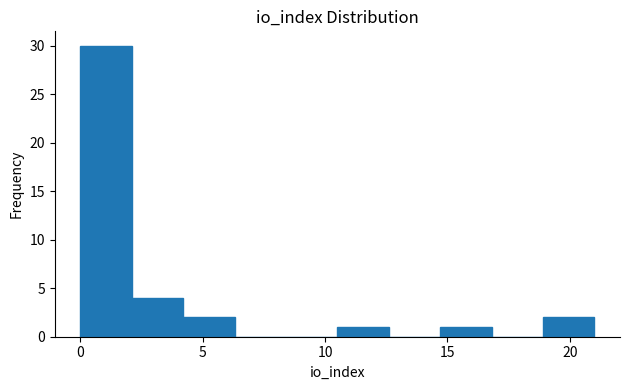

Reading left to right, transcribe this chart: for each bar, give the range it covers on the x-axis and its height. Neither the bar edges nor the heights are printed on the chart, so give them approximately, as read against the axes.

0.0 to 2.1: 30
2.1 to 4.2: 4
4.2 to 6.3: 2
6.3 to 8.4: 0
8.4 to 10.5: 0
10.5 to 12.6: 1
12.6 to 14.7: 0
14.7 to 16.8: 1
16.8 to 18.9: 0
18.9 to 21.0: 2